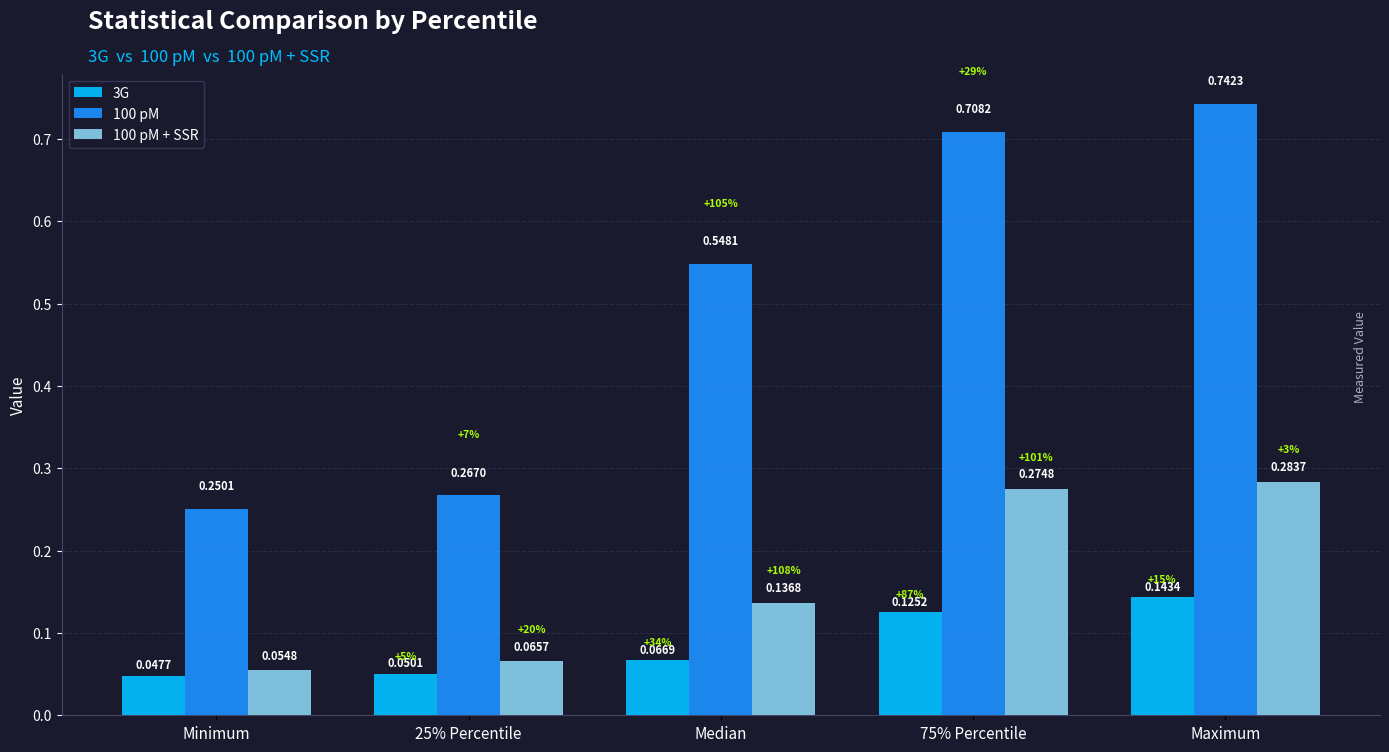

Which series has the widest spread of values?

100 pM